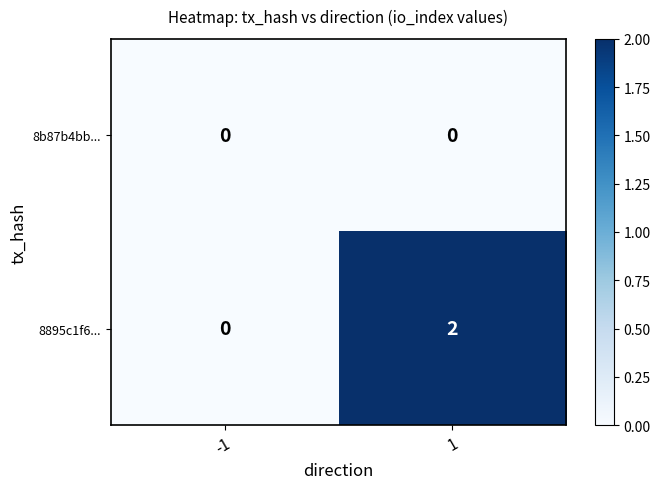

Reading left to right, what are all the values shown in this chart?

8b87b4bb...: -1=0	1=0
8895c1f6...: -1=0	1=2